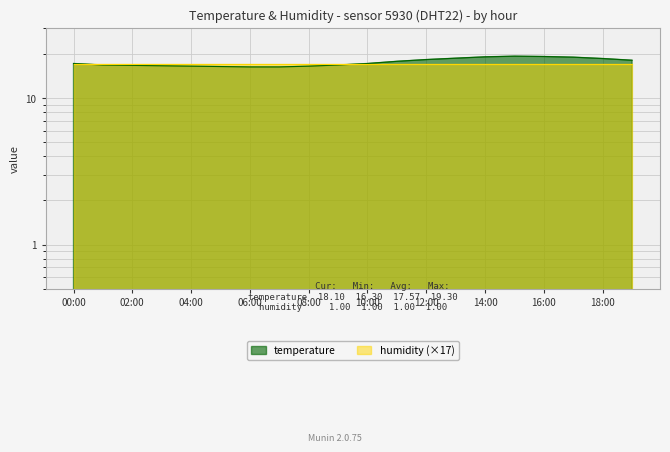

What is the value of the 18th point from the left?

19.0